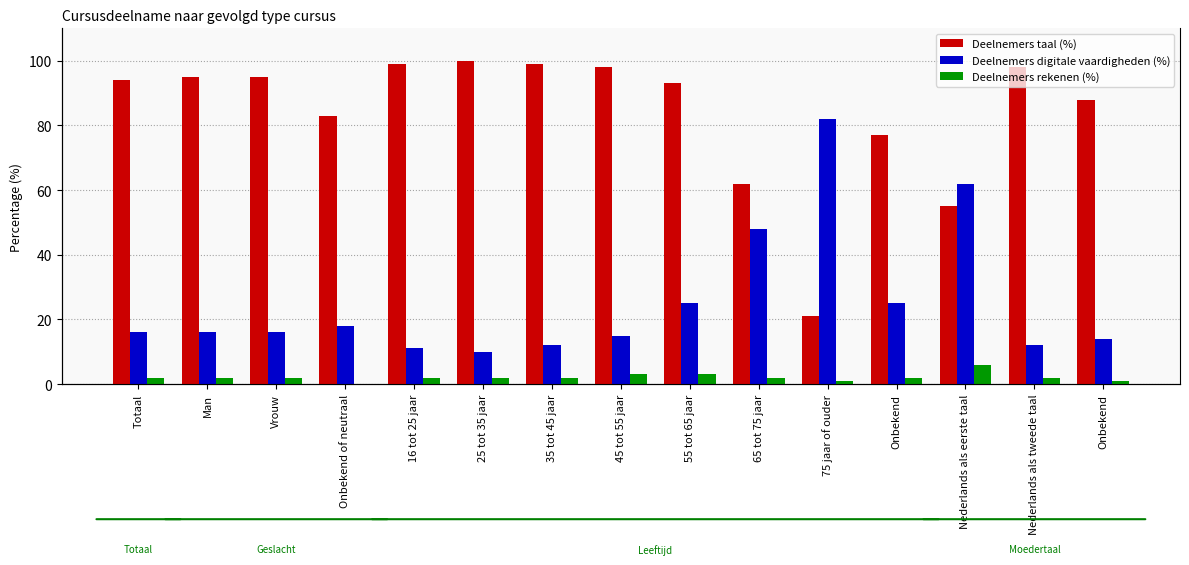

Count the number of data series in this chart.

3